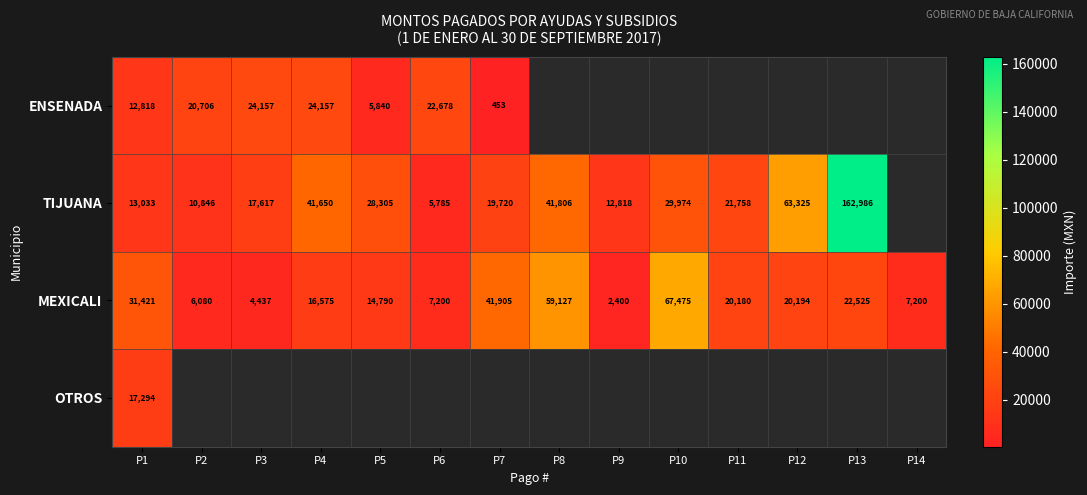

At P1, list the series in order from largest to smallest.

MEXICALI, OTROS, TIJUANA, ENSENADA